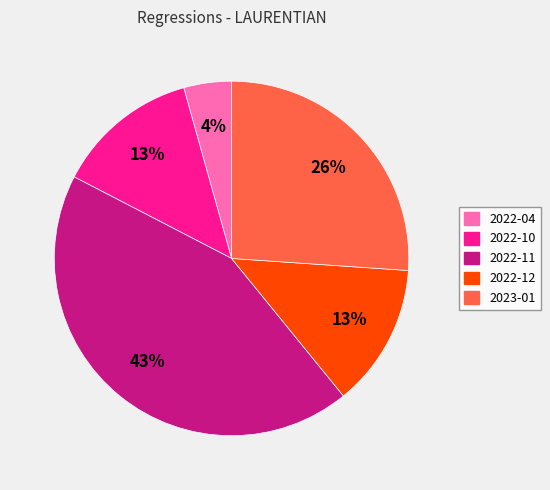

Is there any slice that represents more than half of the pie?

No